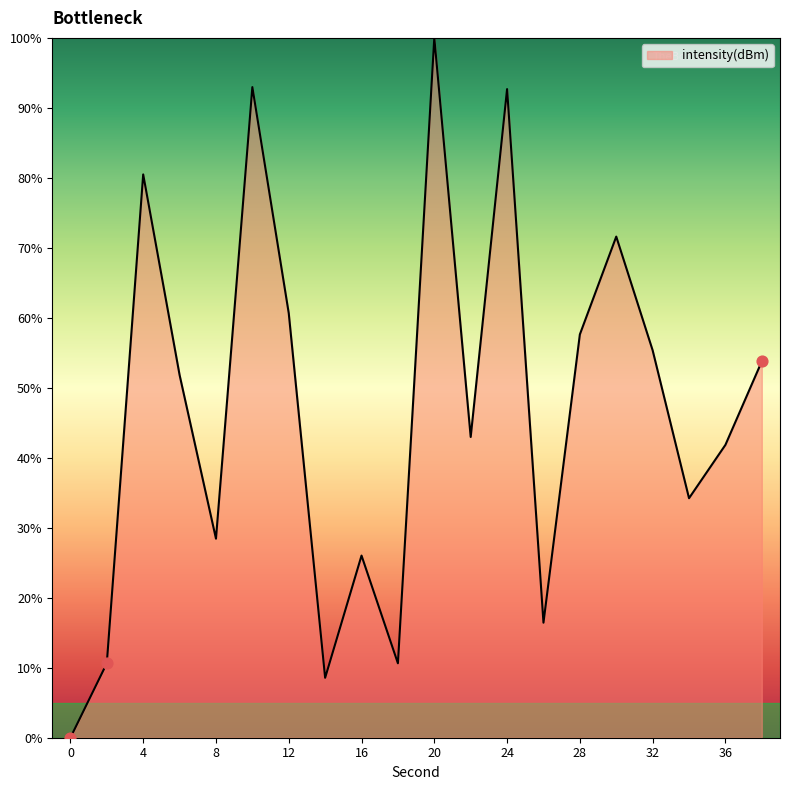

What is the difference between the maximum and minimum values?

100.0